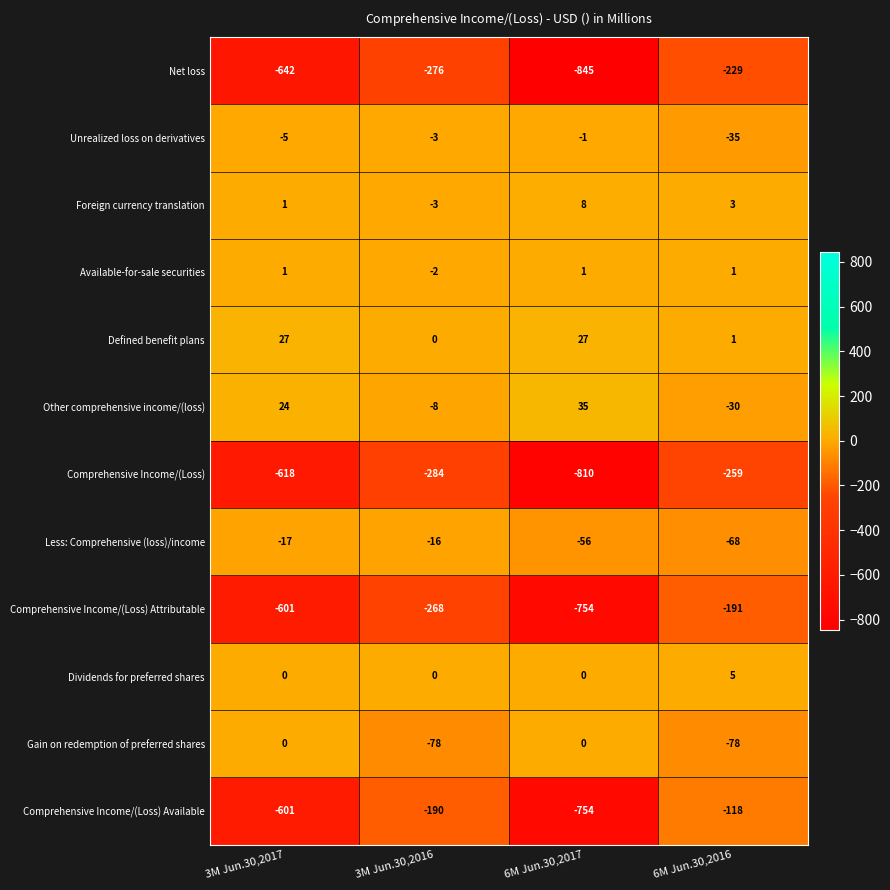

How many categories are shown in the chart?

4